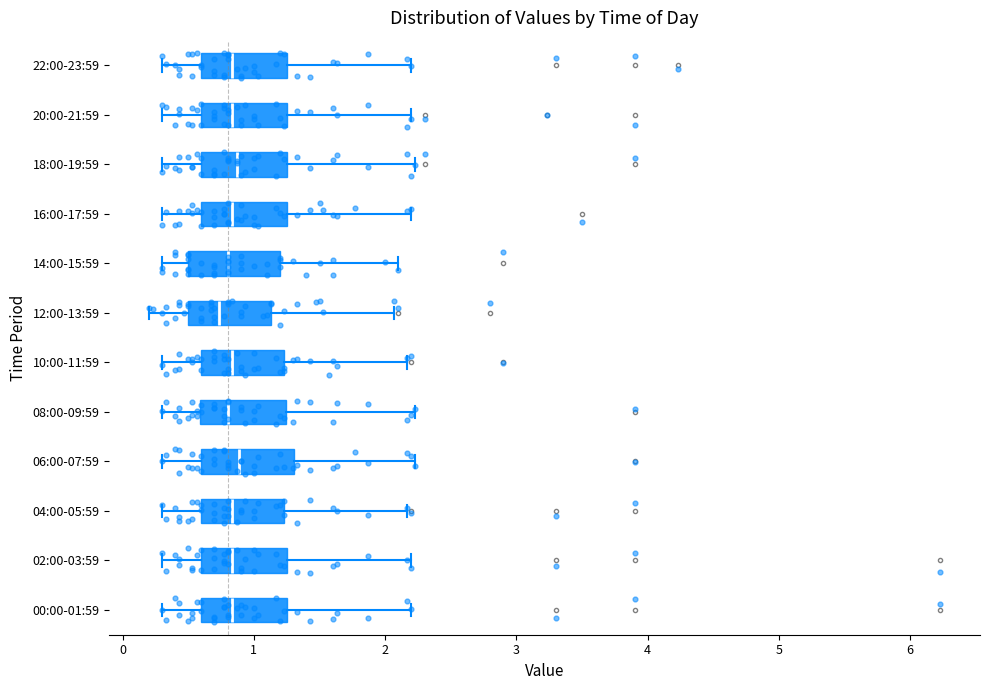

Where does the median line of the box for 04:00-05:59 sit on the x-axis? The values are not printed on the chart, so give them approximately, as read against the axis.

0.8